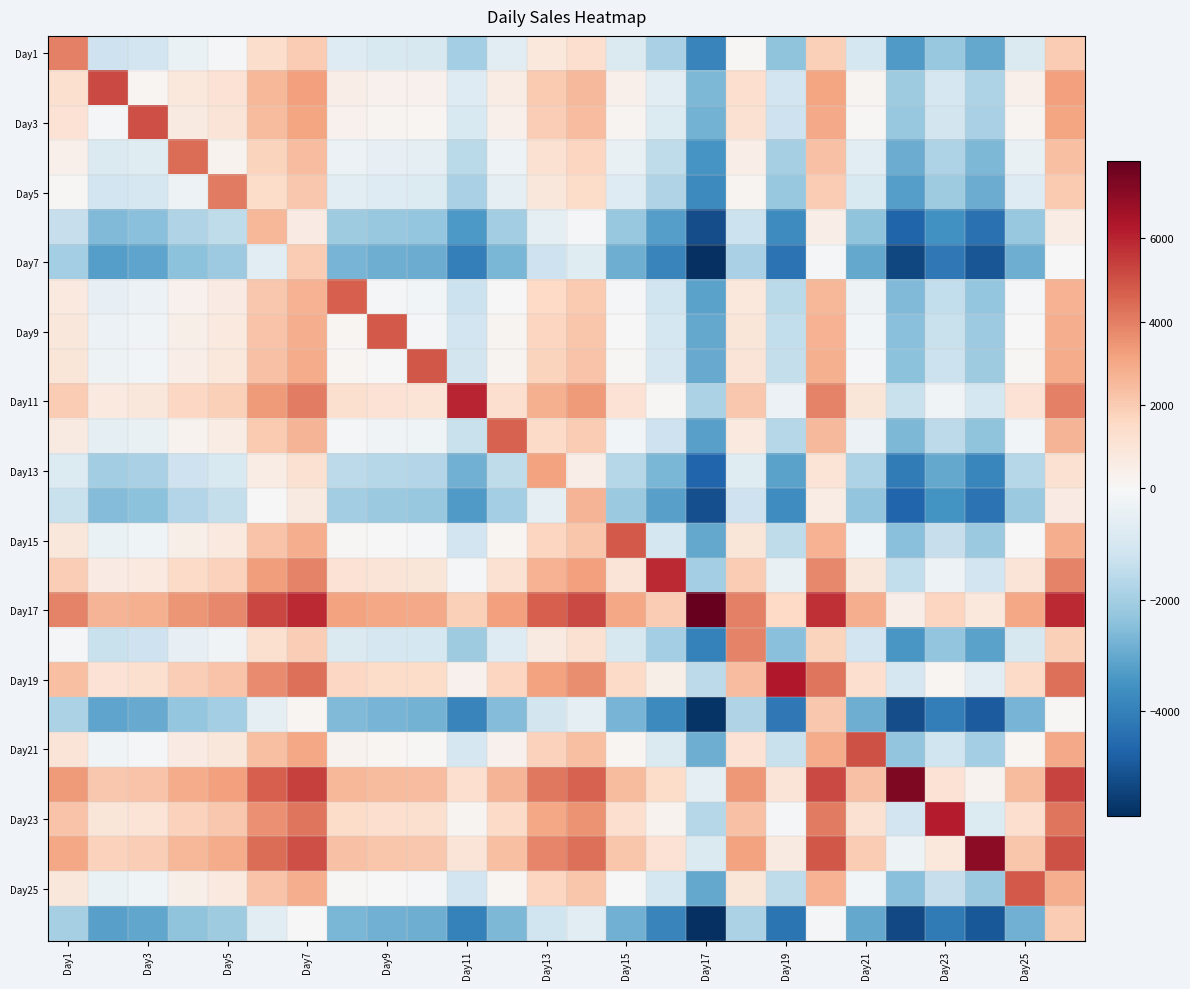

How many data points does each series have?

26